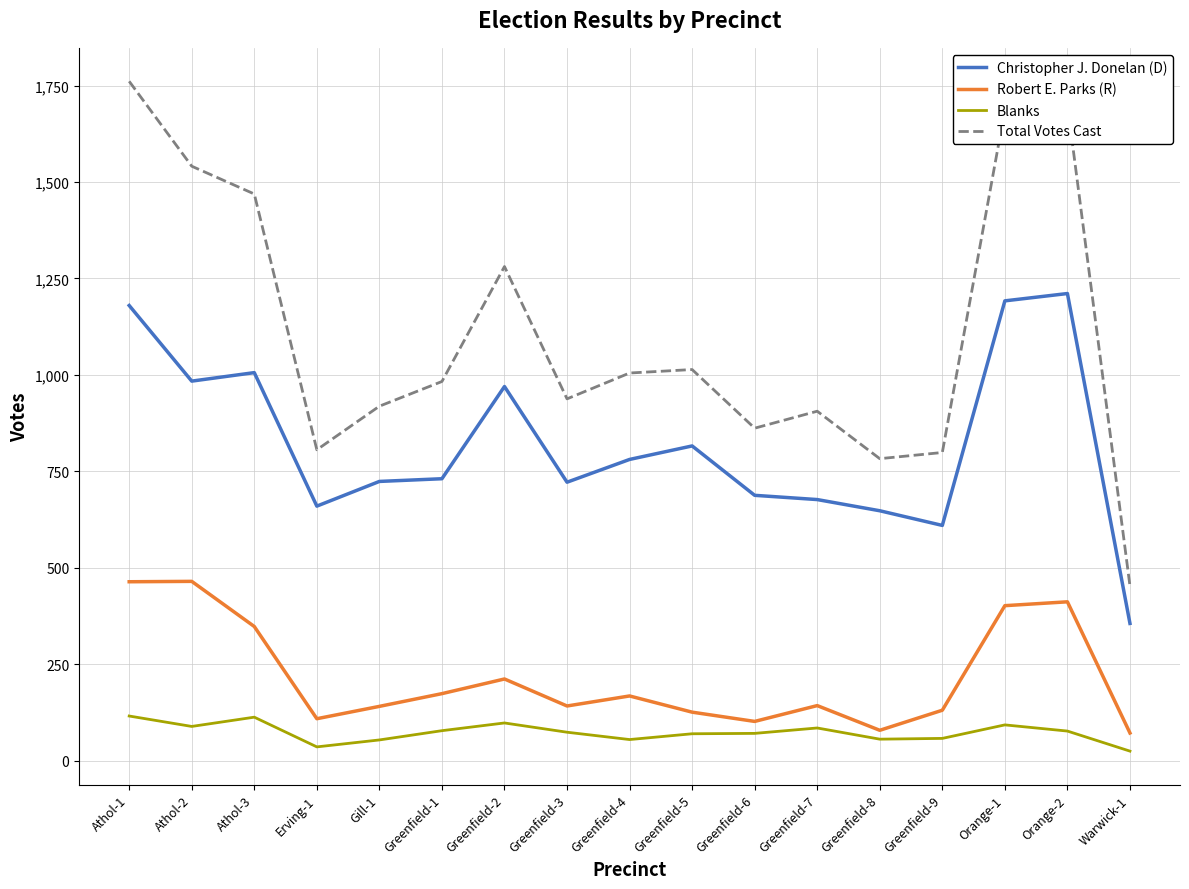

The value of Robert E. Parks (R) at Orange-1 is 402. True or false?

True